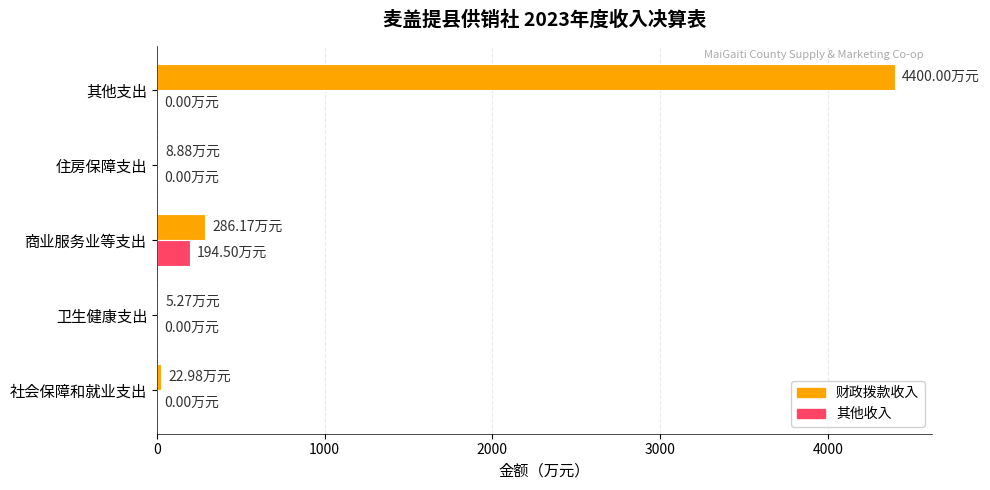

At which category is the sum across all series the highest?

其他支出